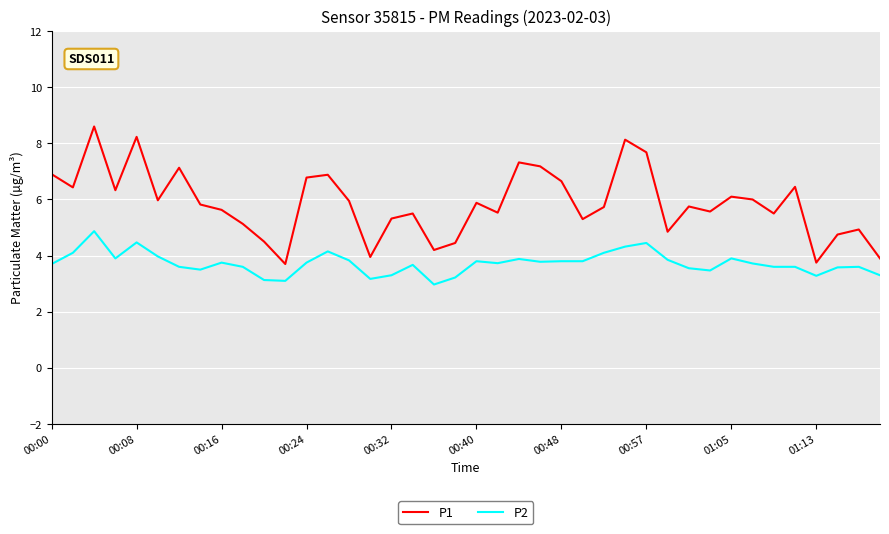

True or false: P1 and P2 cross at least once.

False